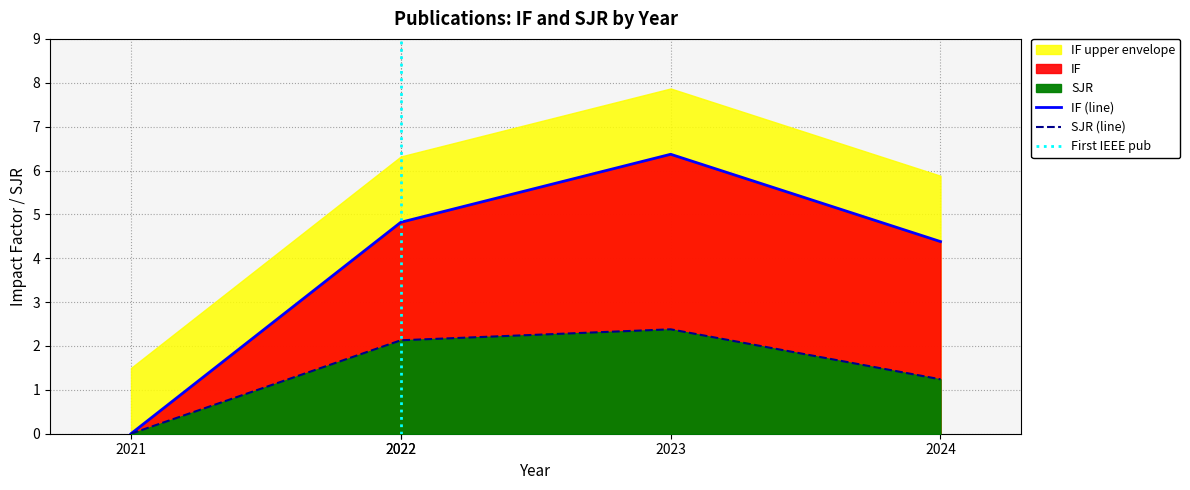

True or false: IF and SJR cross at least once.

False